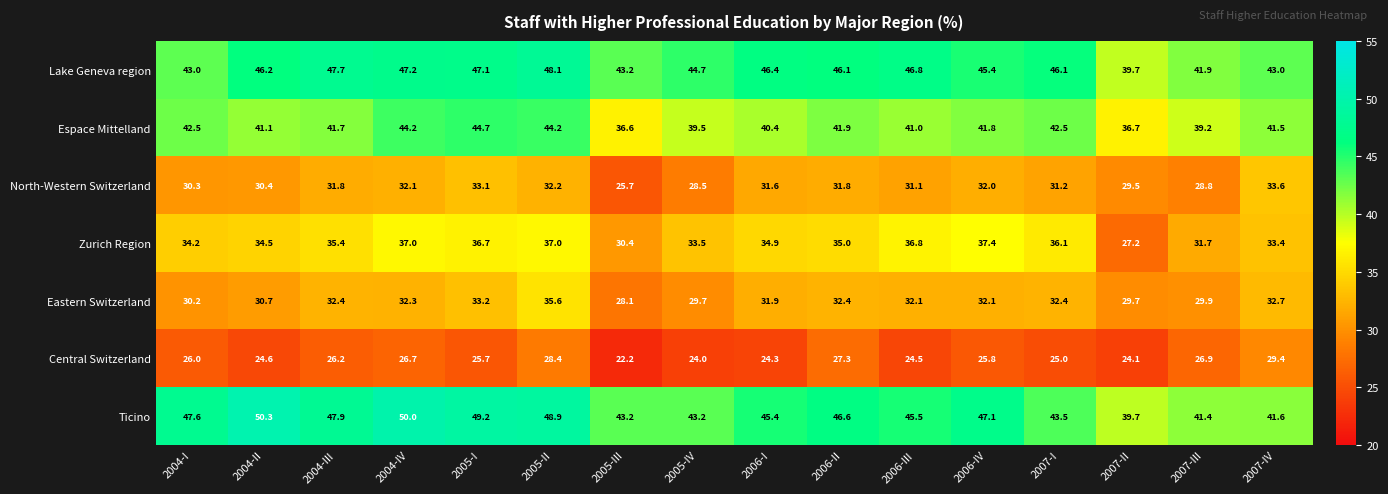

What is the sum of the Eastern Switzerland values at 2007-I and 2007-II?

62.1